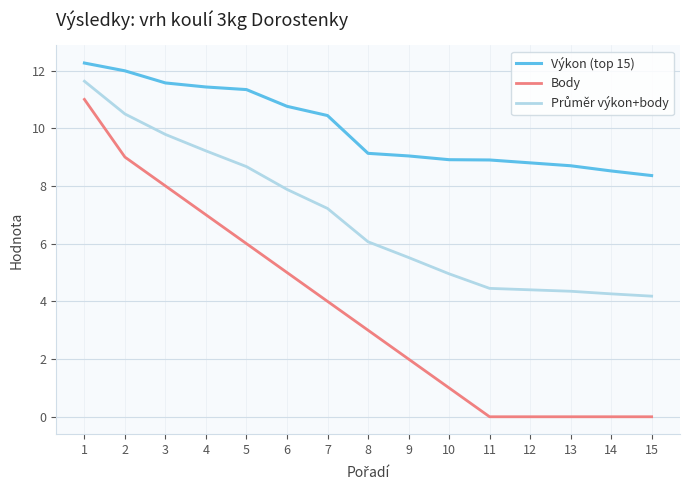

True or false: Body and Výkon (top 15) cross at least once.

False